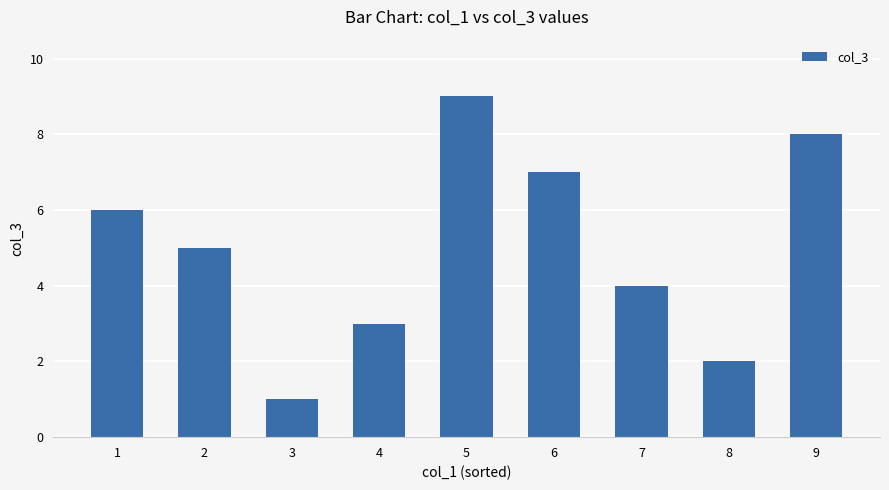

What value does the data have at 4?

3